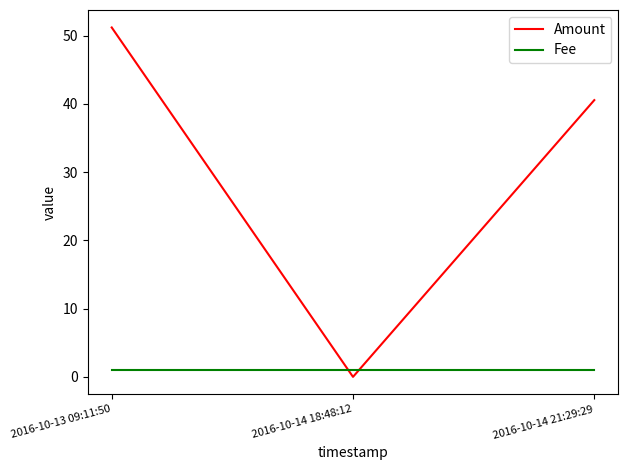

Which series has the largest total across all categories?

Amount